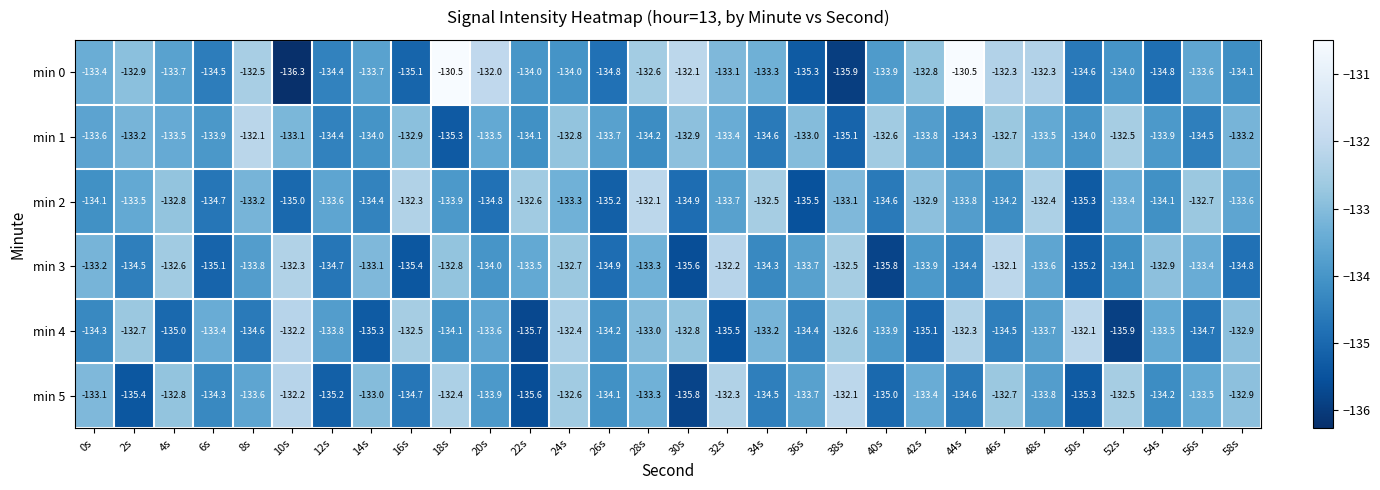

What value does the min 4 series have at 26s?

-134.2